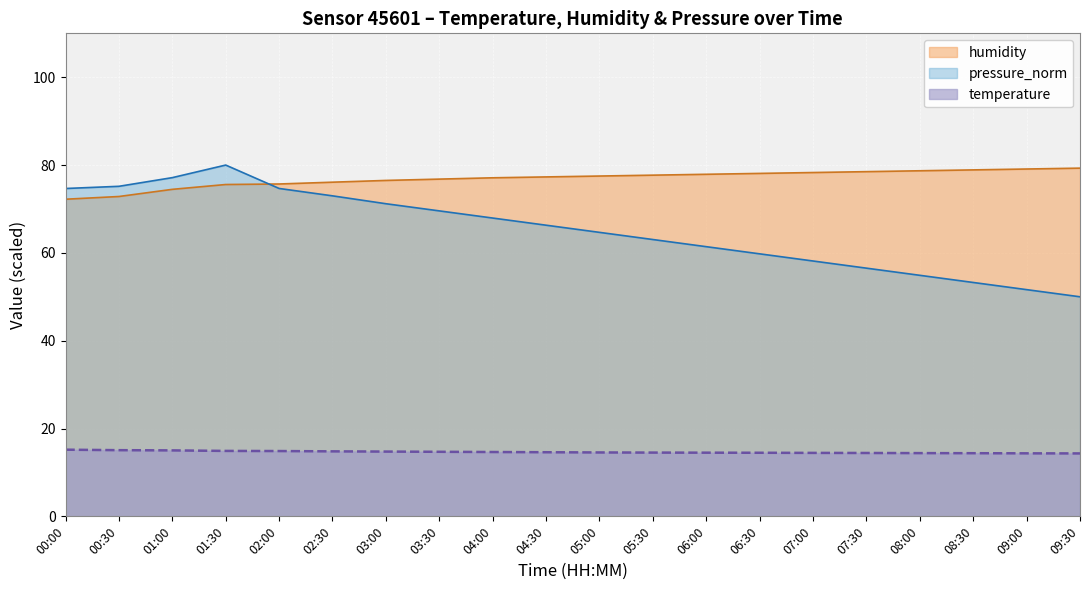

True or false: humidity and pressure_norm cross at least once.

True